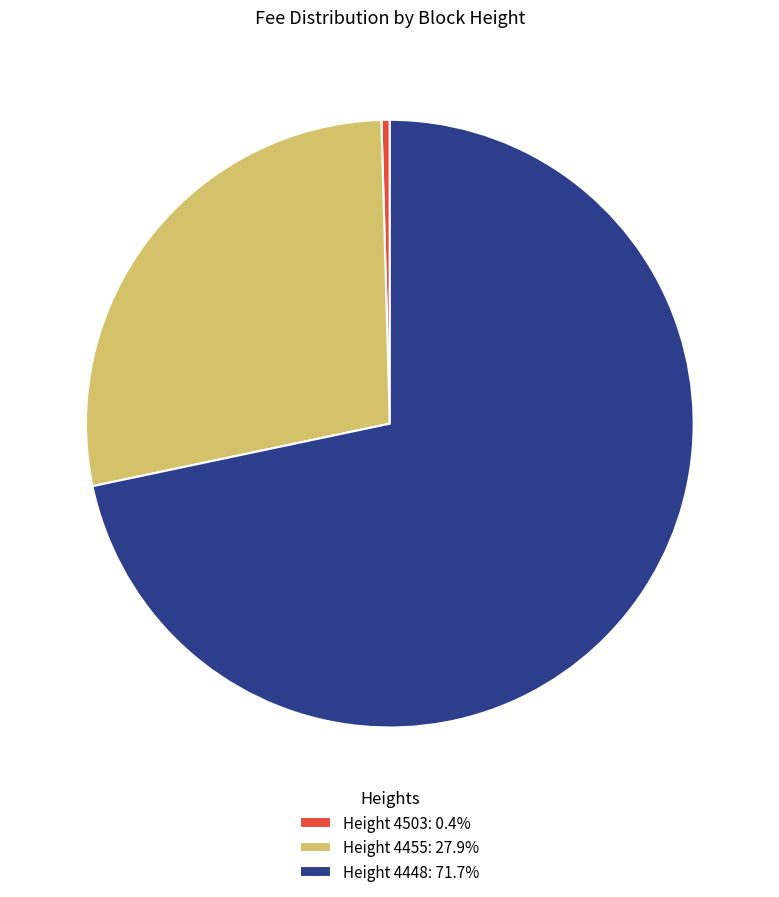

Count the number of slices in the pie.

3